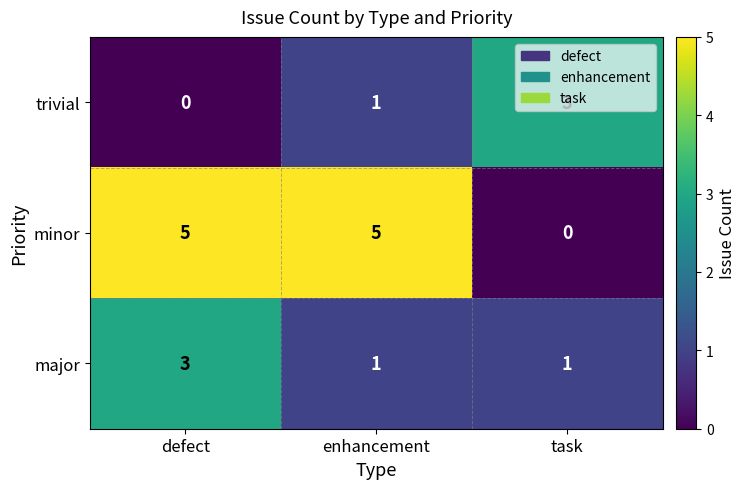

Rank the series by their average value, from highest to lowest.

minor, major, trivial